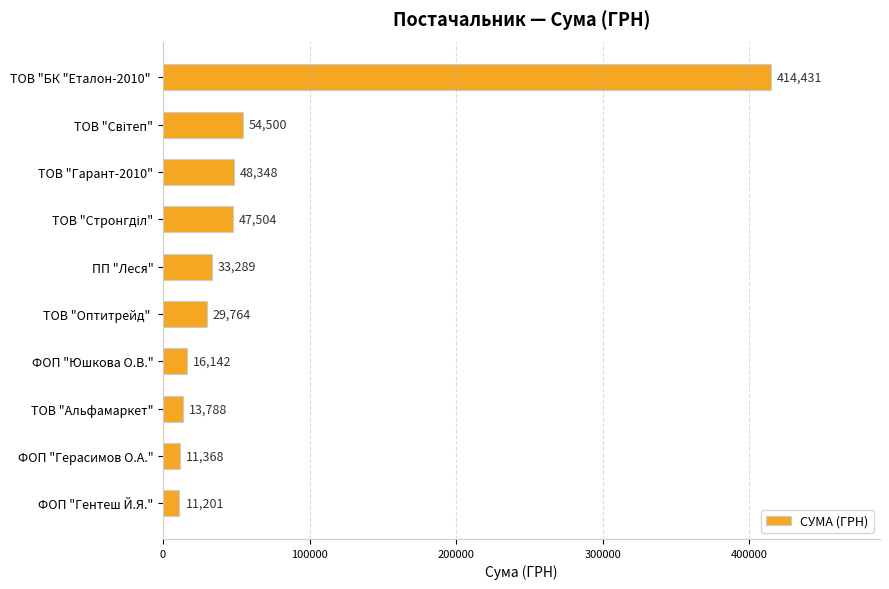

What is the ratio of the value at ФОП "Юшкова О.В." to the value at ФОП "Герасимов О.А."?

1.4